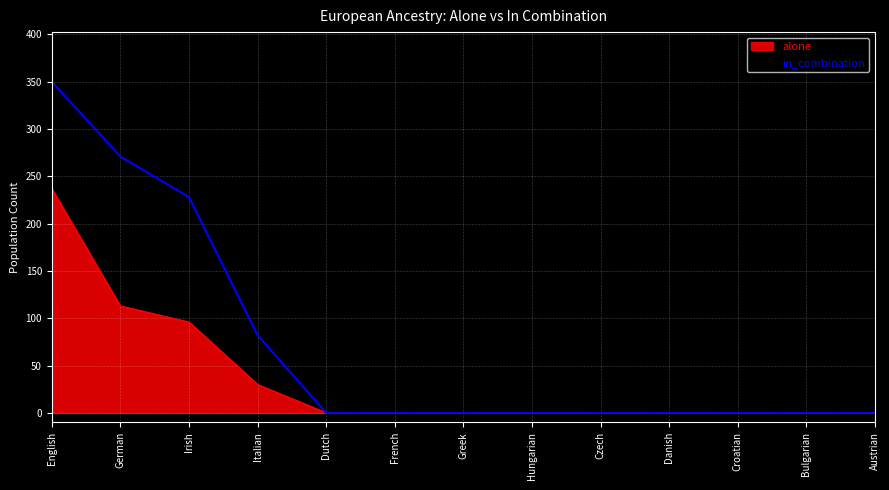

What position from the right is Czech?

5